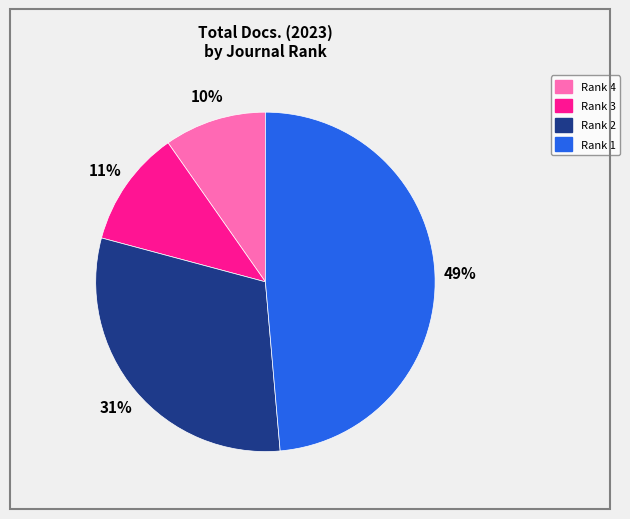

To the nearest percent, what is the difference between the largest and smallest slice percentages?

39%